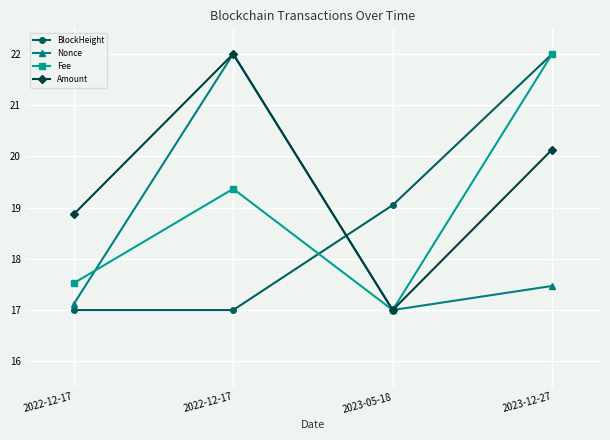

What is the lowest value of the Nonce series?

17.0